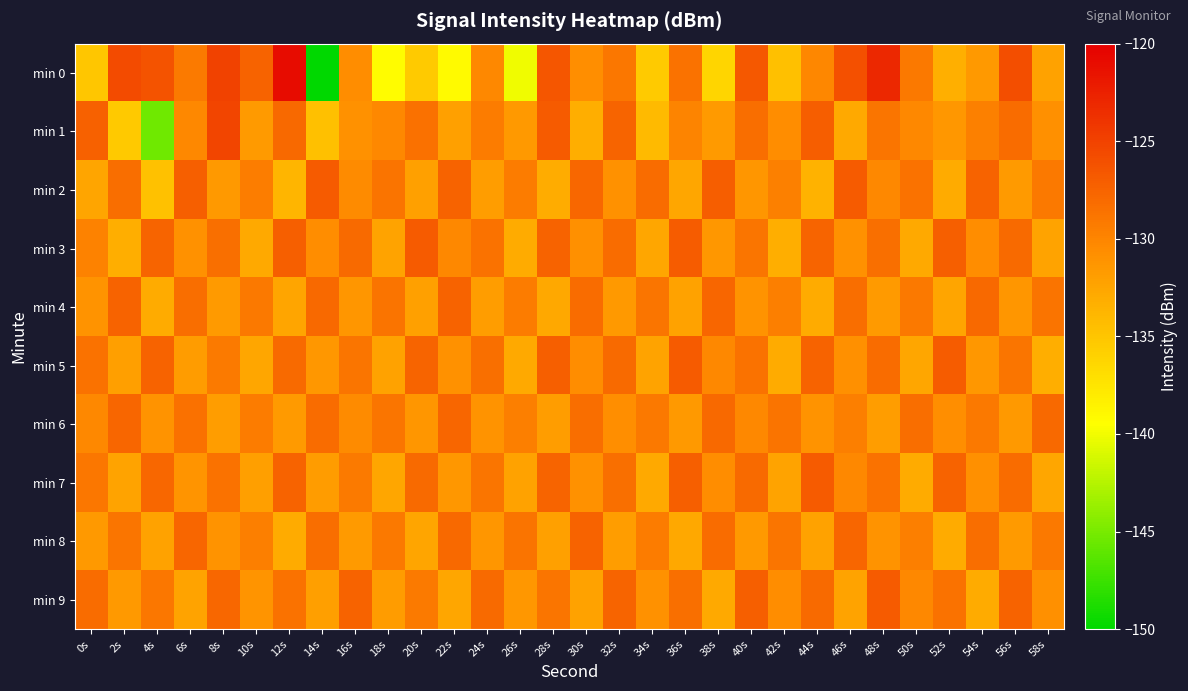

At which category is the sum across all series the highest?

48s